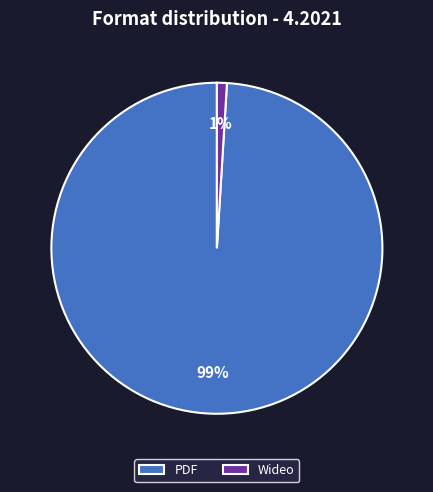

Which category has the smallest portion of the pie?

Wideo